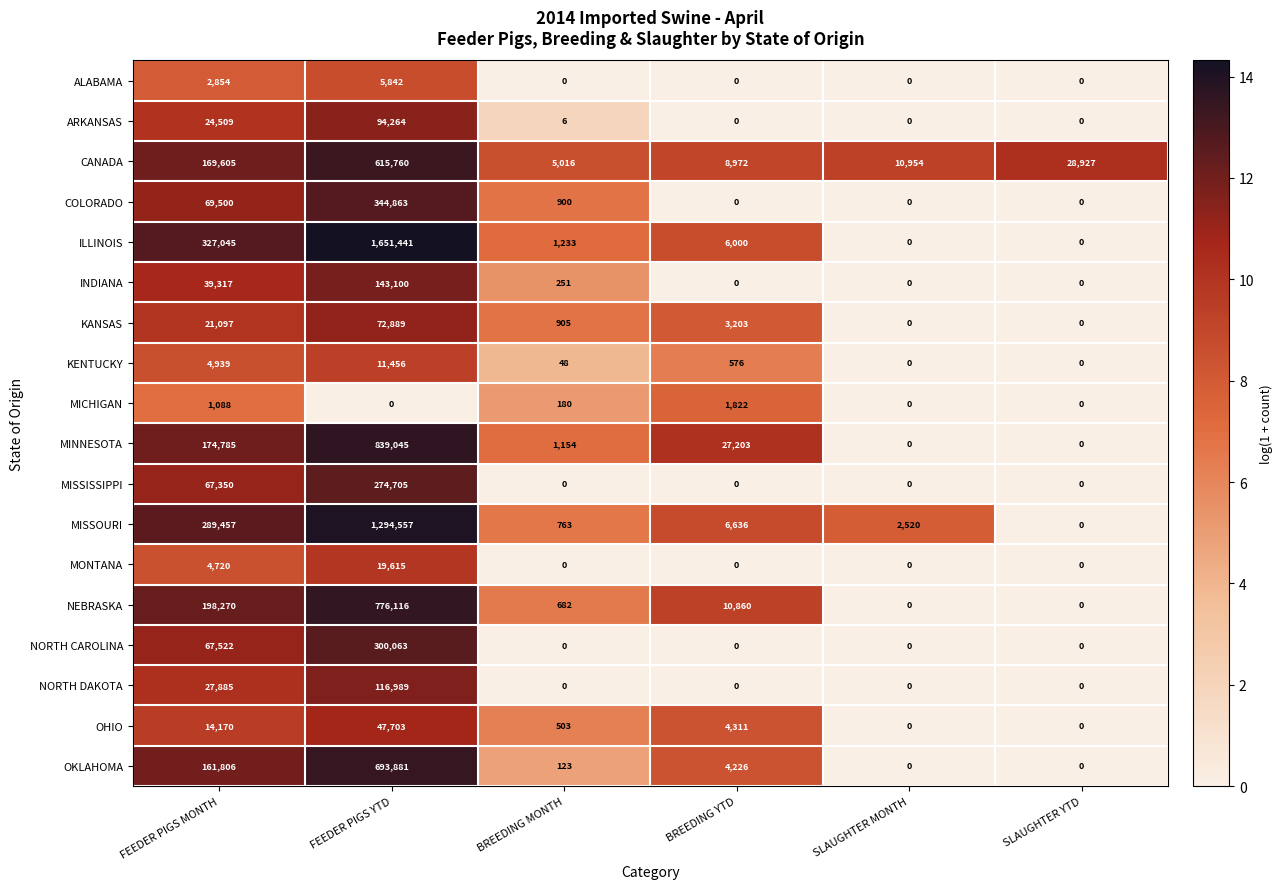

The value of MISSISSIPPI at SLAUGHTER YTD is -124529. True or false?

False